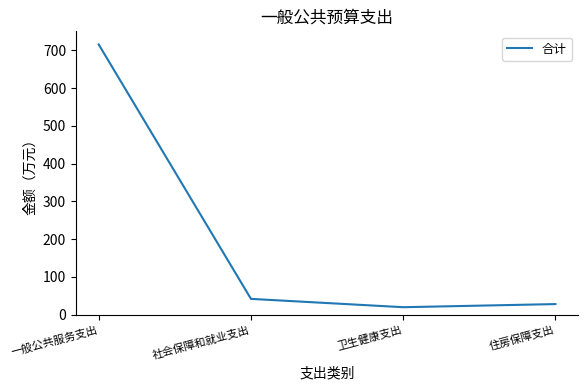

Which label corresponds to the smallest value in the chart?

卫生健康支出